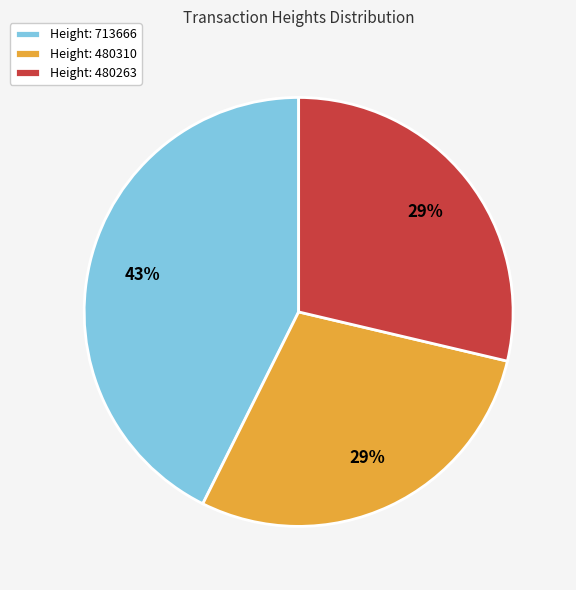

Which category has the biggest portion of the pie?

Height: 713666